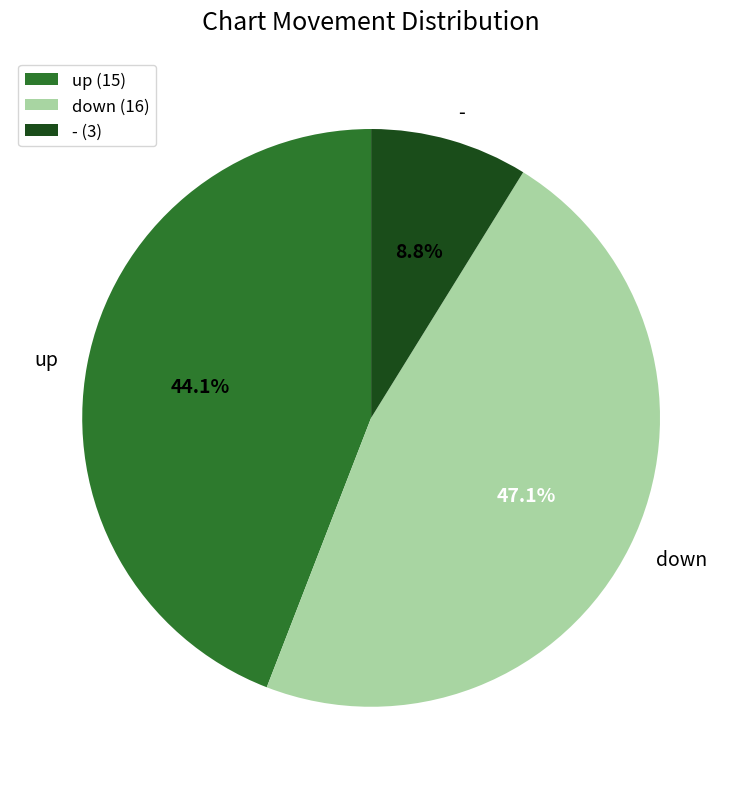

Between up and down, which is larger?

down